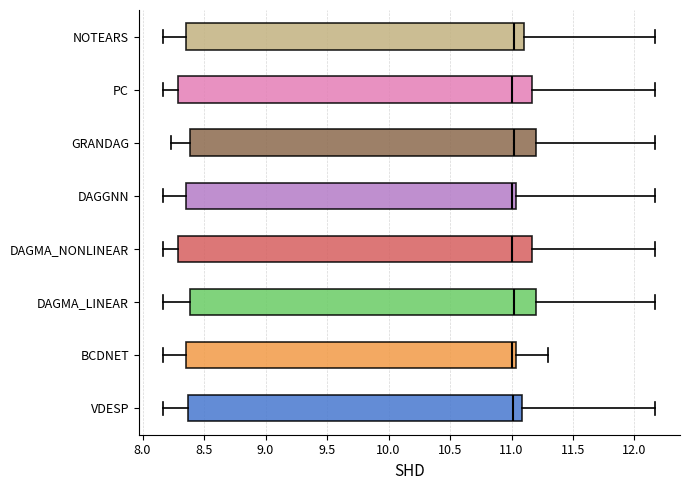

Reading bottom to top, read every box against the x-axis: the position of its median line, the range the box covers, and the ends of its whiskers. The values are not printed on the chart, so give them approximately, as read against the axis.

VDESP: median 11.00, box 8.35 to 11.10, whiskers 8.15 to 12.15
BCDNET: median 11.00, box 8.35 to 11.05, whiskers 8.15 to 11.30
DAGMA_LINEAR: median 11.00, box 8.40 to 11.20, whiskers 8.15 to 12.15
DAGMA_NONLINEAR: median 11.00, box 8.30 to 11.15, whiskers 8.15 to 12.15
DAGGNN: median 11.00, box 8.35 to 11.05, whiskers 8.15 to 12.15
GRANDAG: median 11.00, box 8.40 to 11.20, whiskers 8.25 to 12.15
PC: median 11.00, box 8.30 to 11.15, whiskers 8.15 to 12.15
NOTEARS: median 11.00, box 8.35 to 11.10, whiskers 8.15 to 12.15